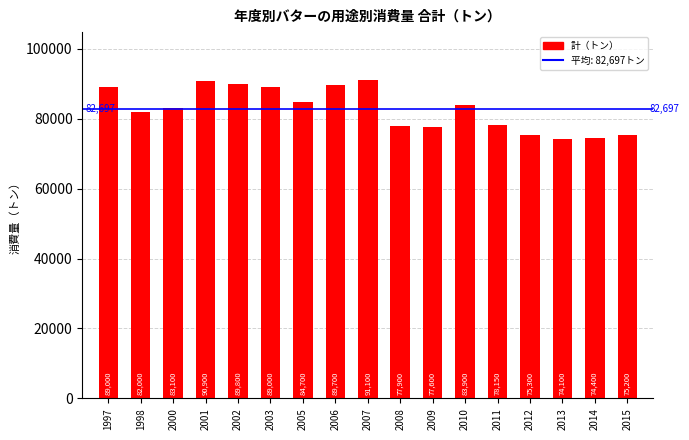

What is the change in value from 2006 to 2009?

-12100